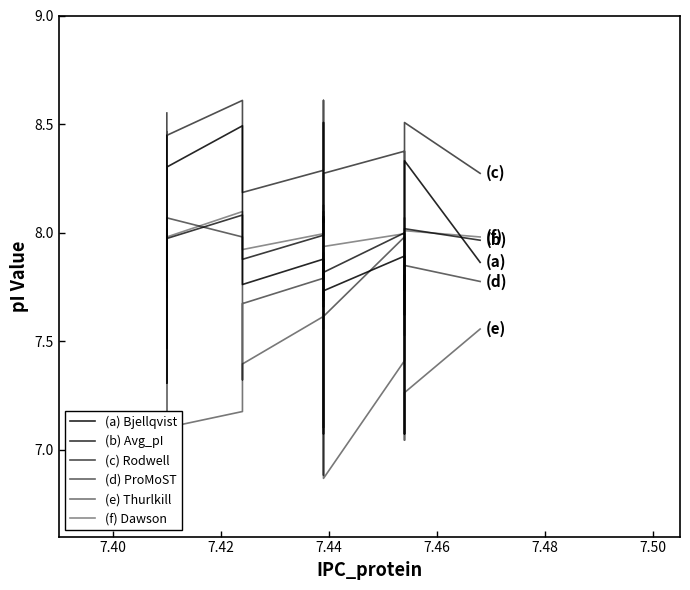

At which category does (a) Bjellqvist reach its first local valley?

7.42